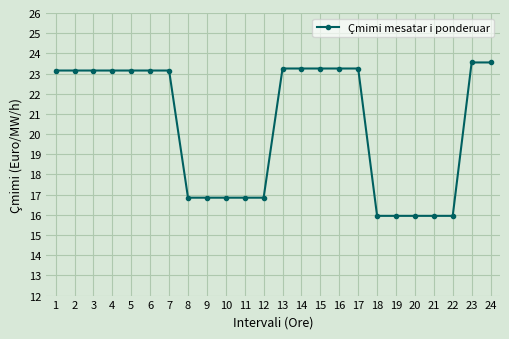

What is the sum of the values at 19 and 18?

31.9